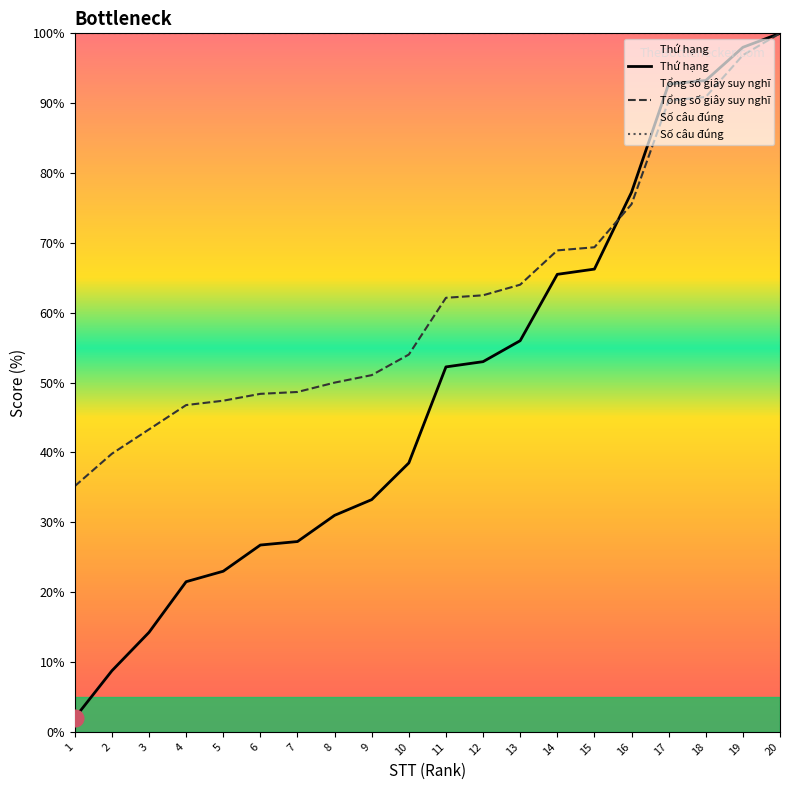

What is the sum of all Tổng số giây suy nghĩ values?

1245.3